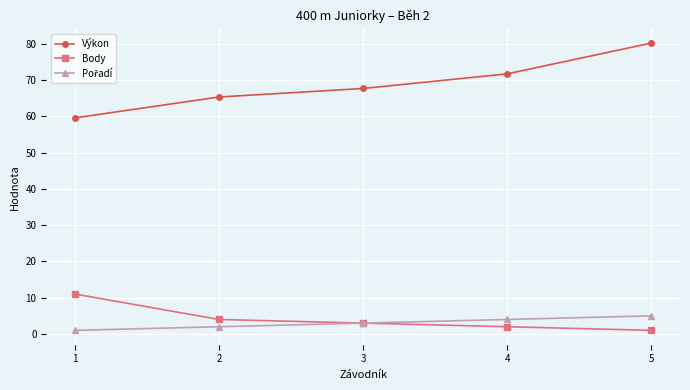

How many Body values are between 2 and 4?

3